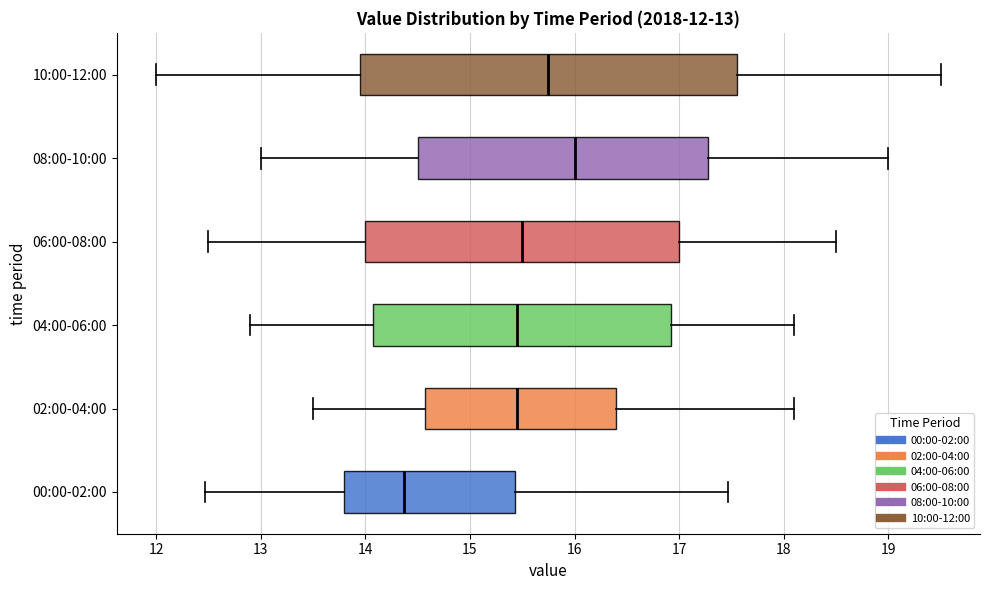

Comparing the boxes themselves (not the whiskers), which one is the widest?

10:00-12:00